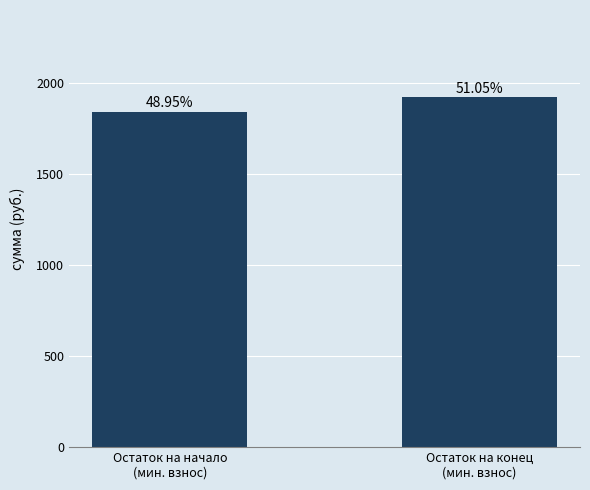

Which has a higher value, Остаток на начало
(мин. взнос) or Остаток на конец
(мин. взнос)?

Остаток на конец
(мин. взнос)